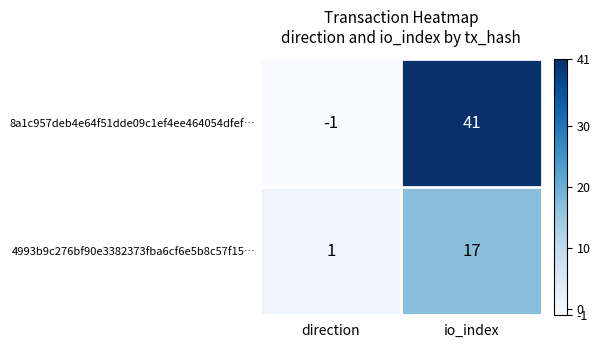

What is the average value of the 4993b9c276bf90e3382373fba6cf6e5b8c57f15… series?

9